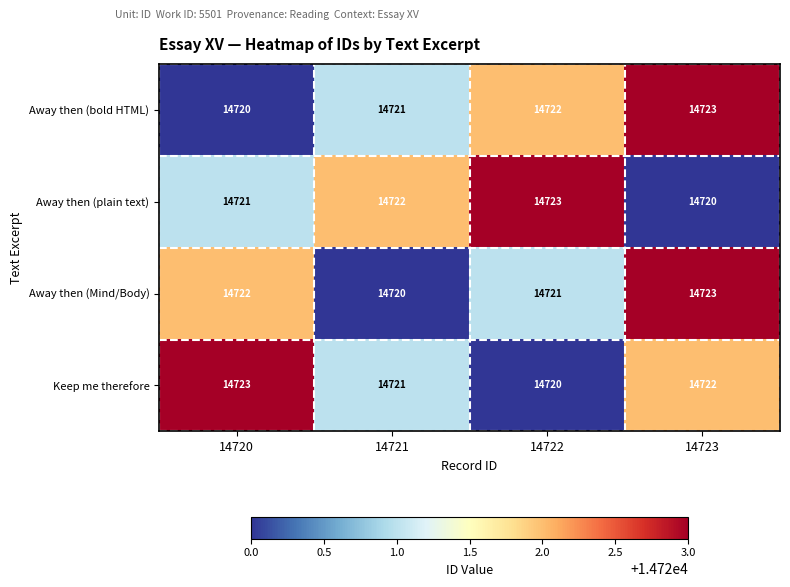

What is the difference between the maximum and minimum values in the Keep me therefore series?

3